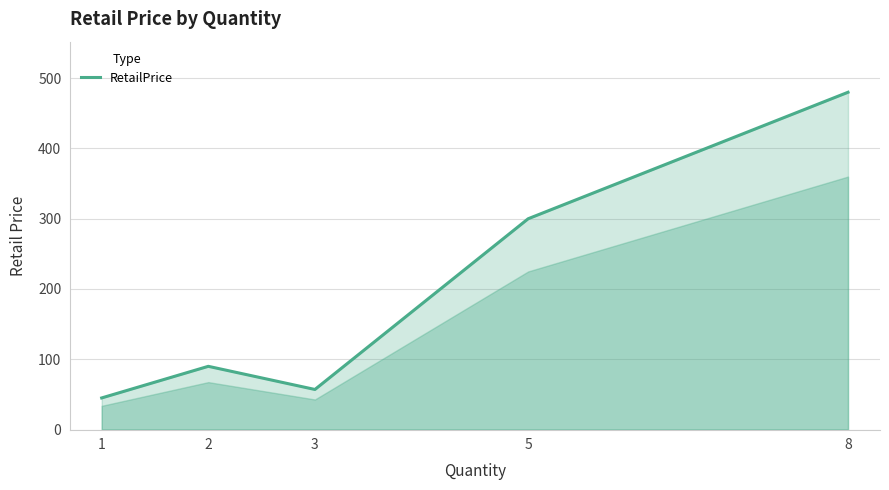

Is it true that the value at 2 is 119.3?

False